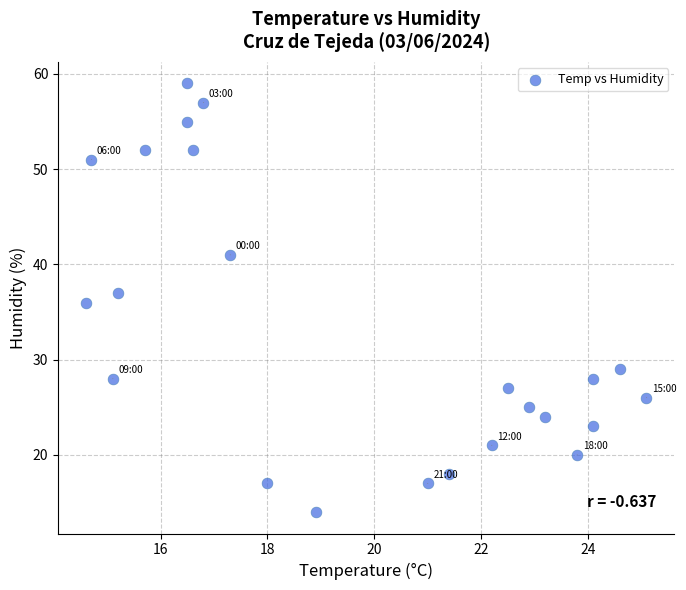

What is the range of Y values (max minus min)?

45